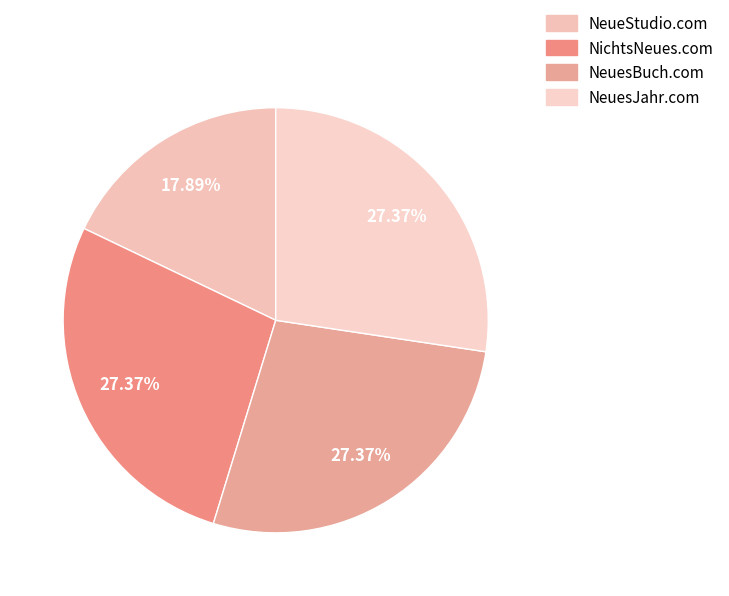

To the nearest percent, what is the average slice percentage?

25%